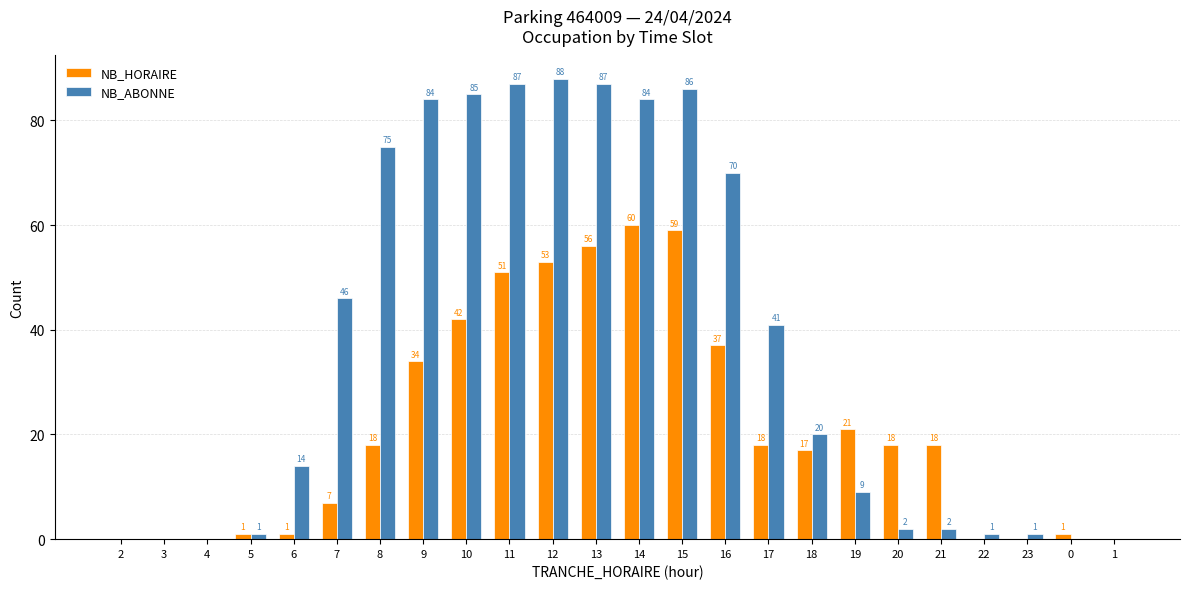

At which category is the sum across all series the highest?

15